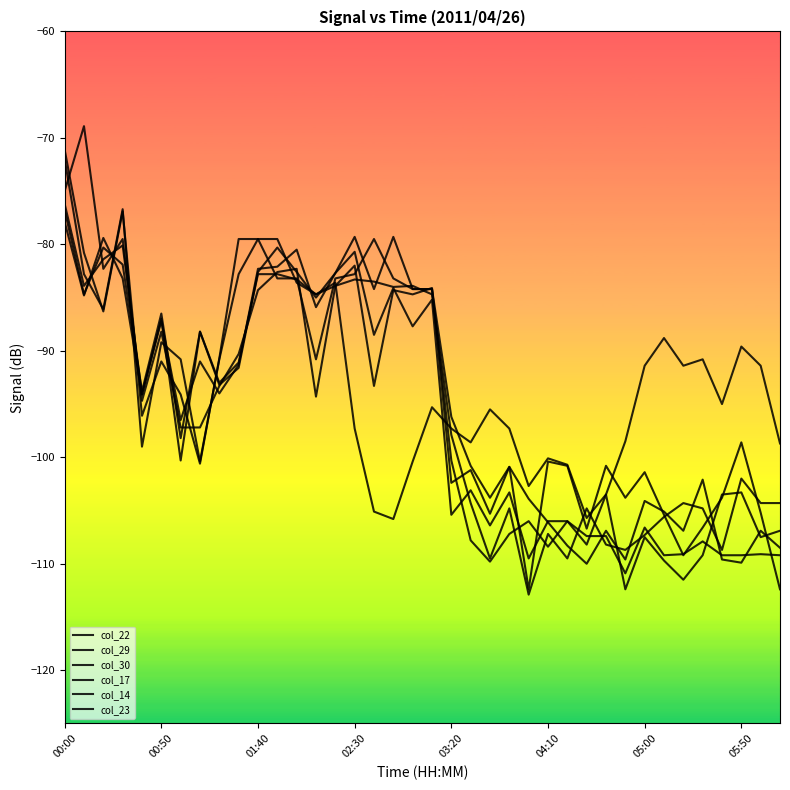

At which category is the sum across all series the highest?

00:00